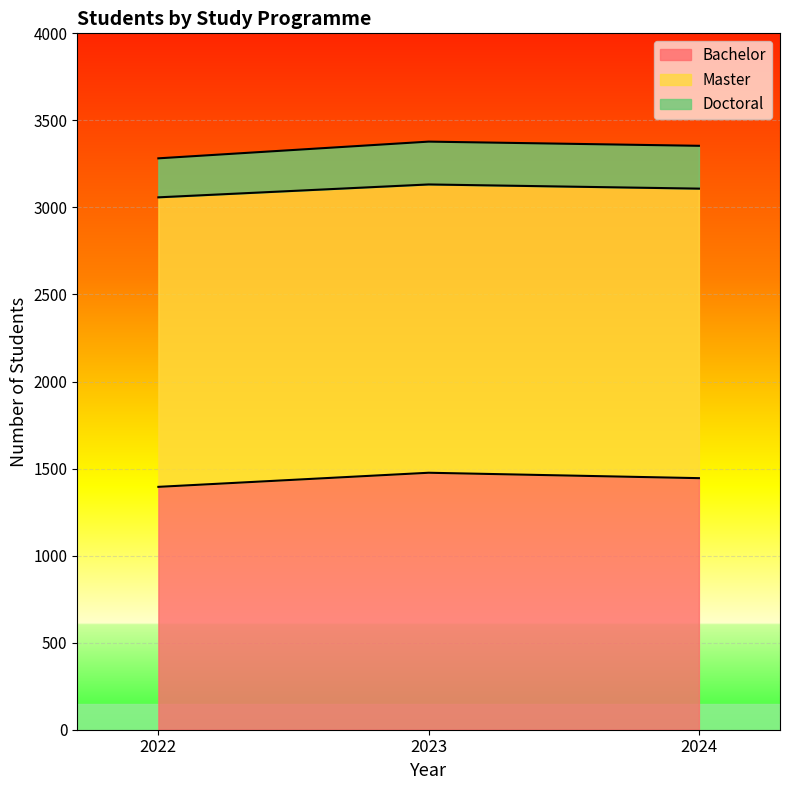

Which has a higher value, 2022 or 2024?

2024